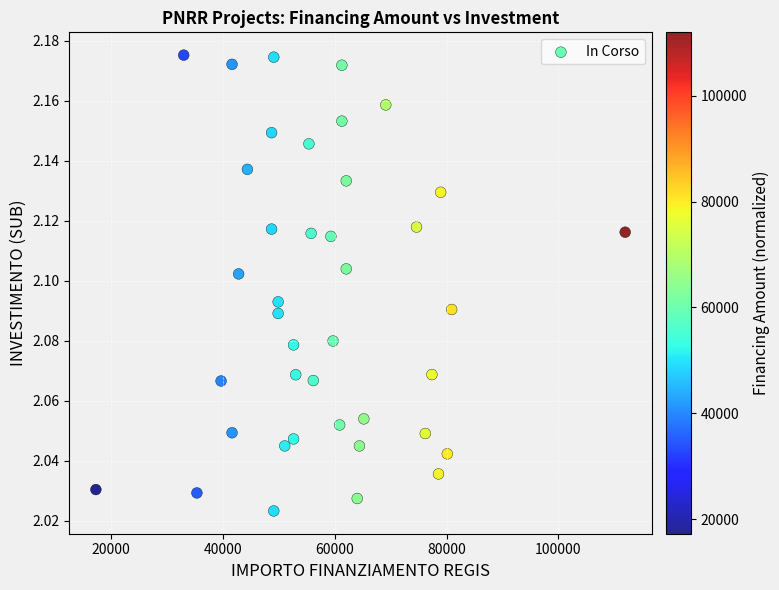

Count the number of points in this scatter plot.

40